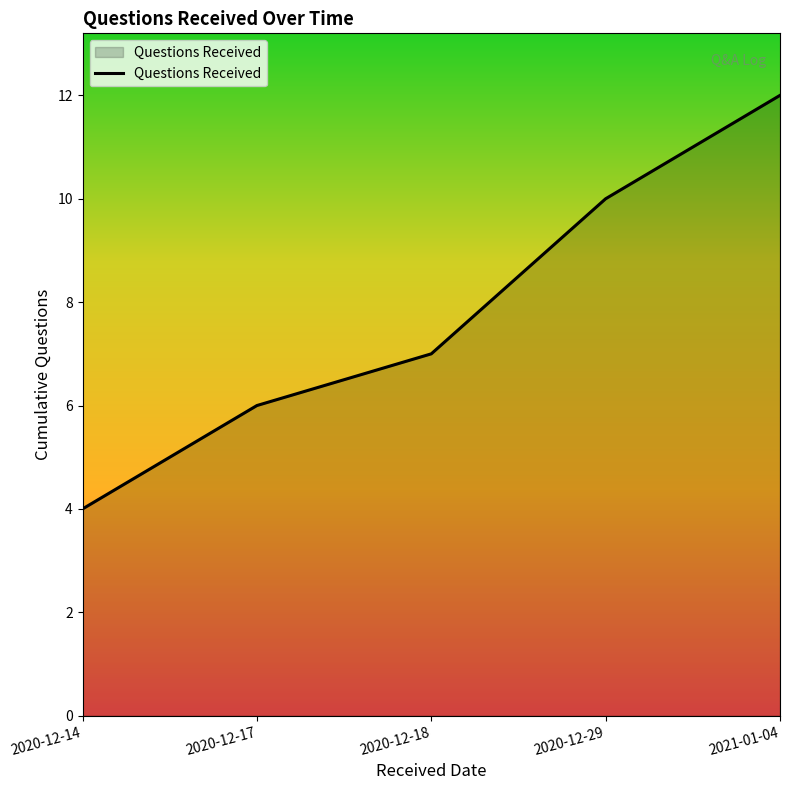

List the labels in order of value, largest first.

2021-01-04, 2020-12-29, 2020-12-18, 2020-12-17, 2020-12-14